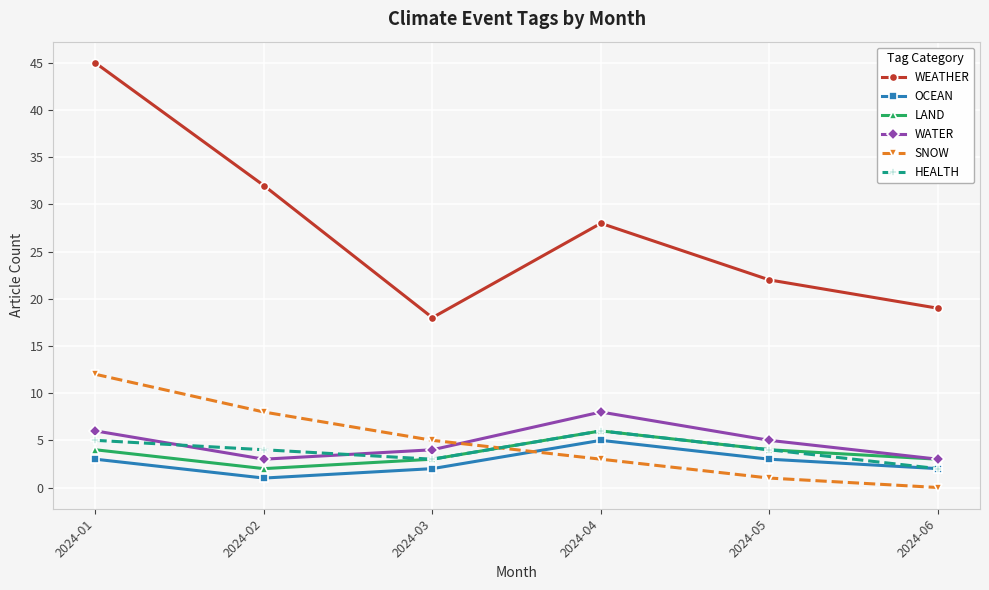

True or false: WATER and HEALTH intersect in this chart.

True